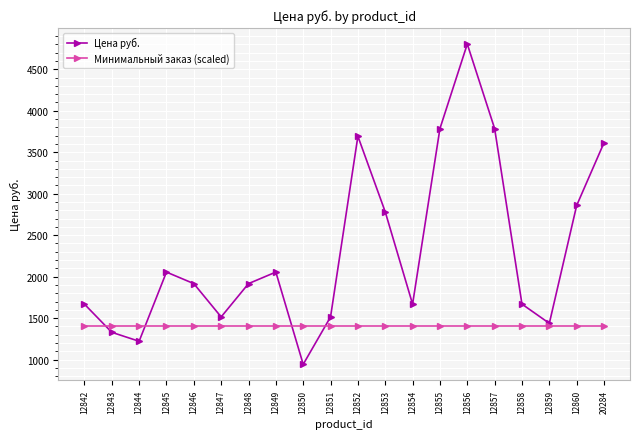

True or false: Цена руб. has a value of 1056.9 at 12848.

False